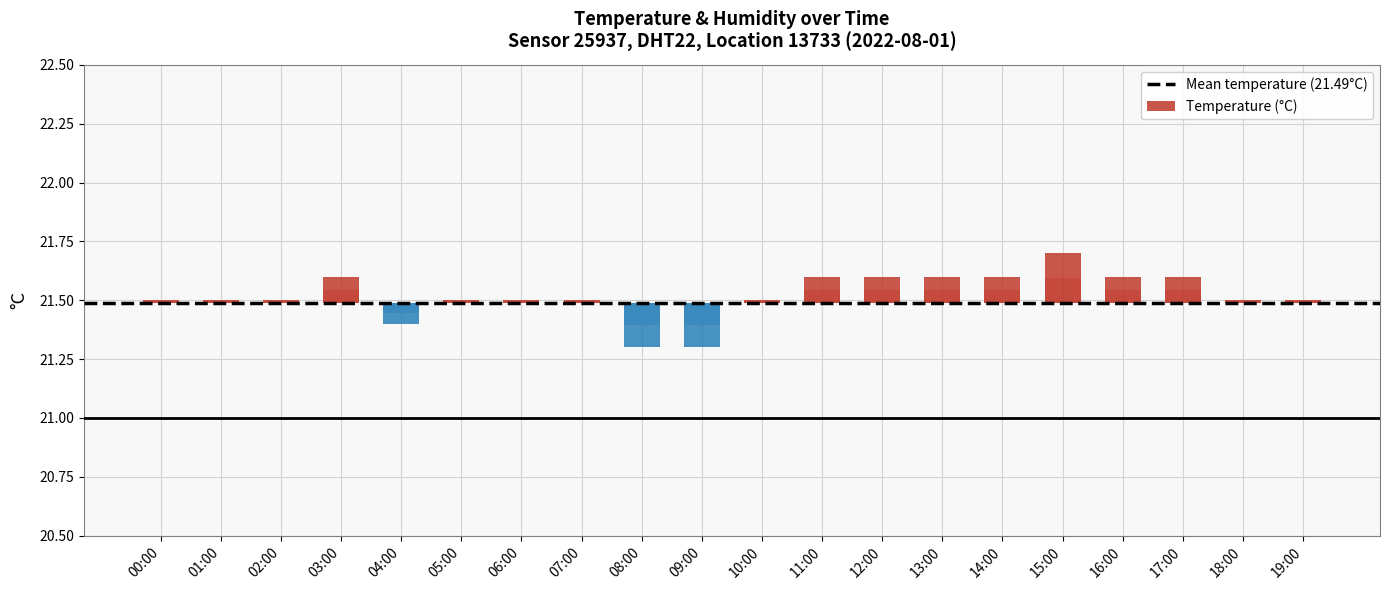

The value at 00:00 is 0.0. True or false?

False